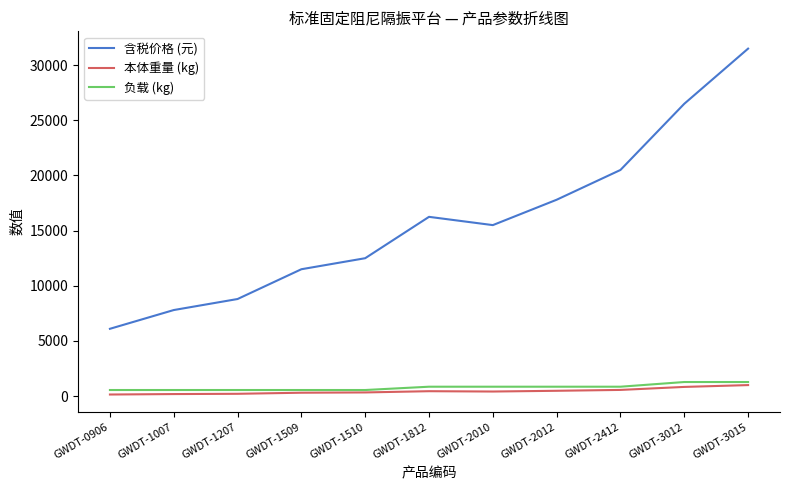

Is it true that 含税价格 (元) equals 31500 at GWDT-3015?

True